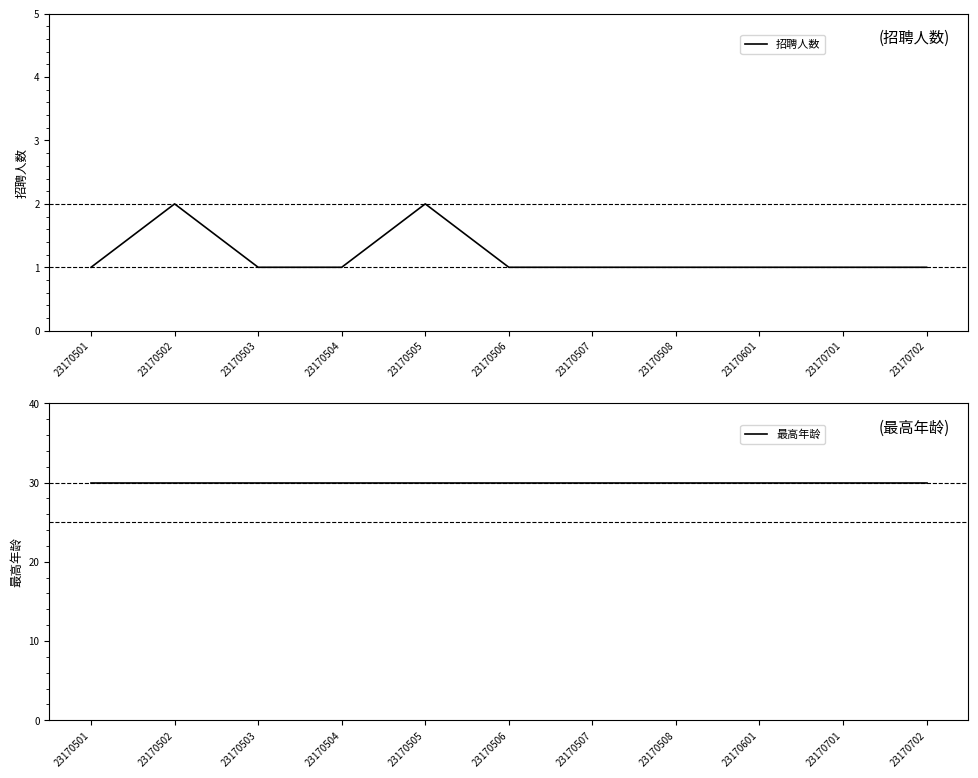

What is the sum of the 最高年龄 values at 23170702 and 23170501?

60